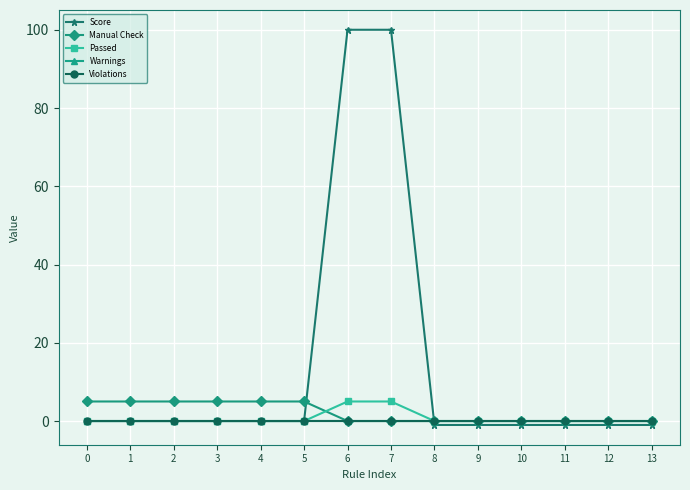

How many data points in Score are above 0?

2